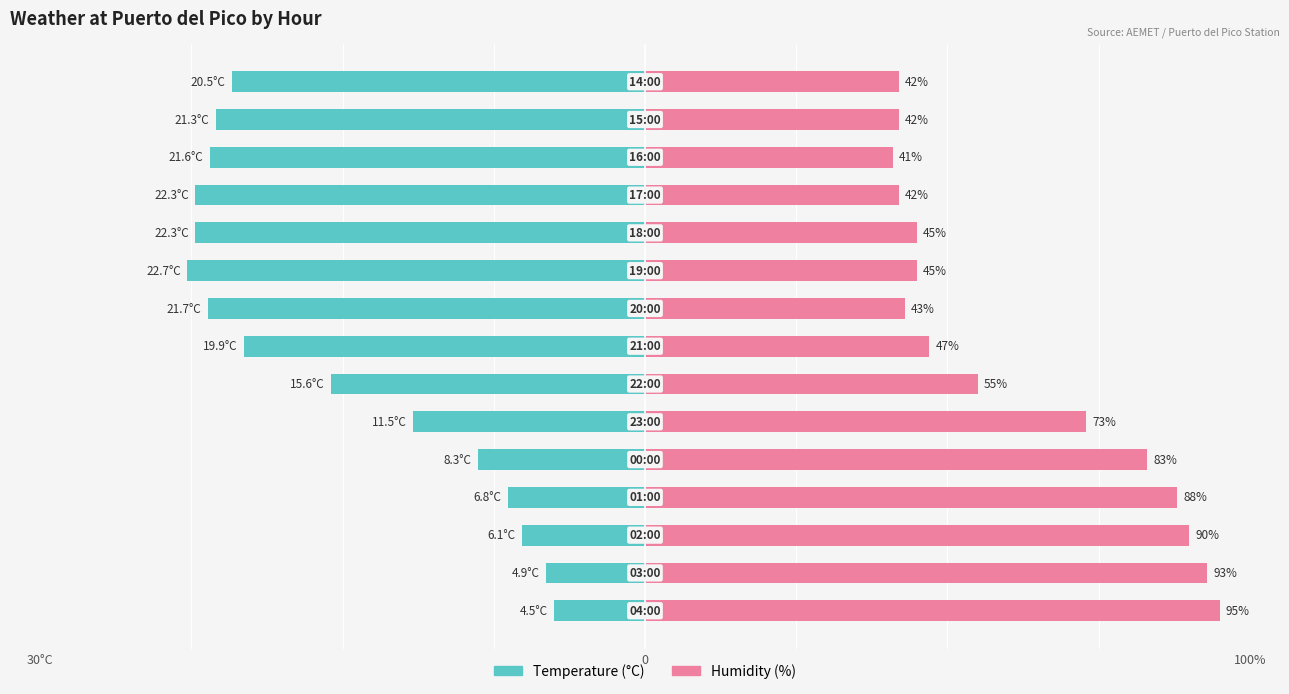

How many groups of bars are there?

15